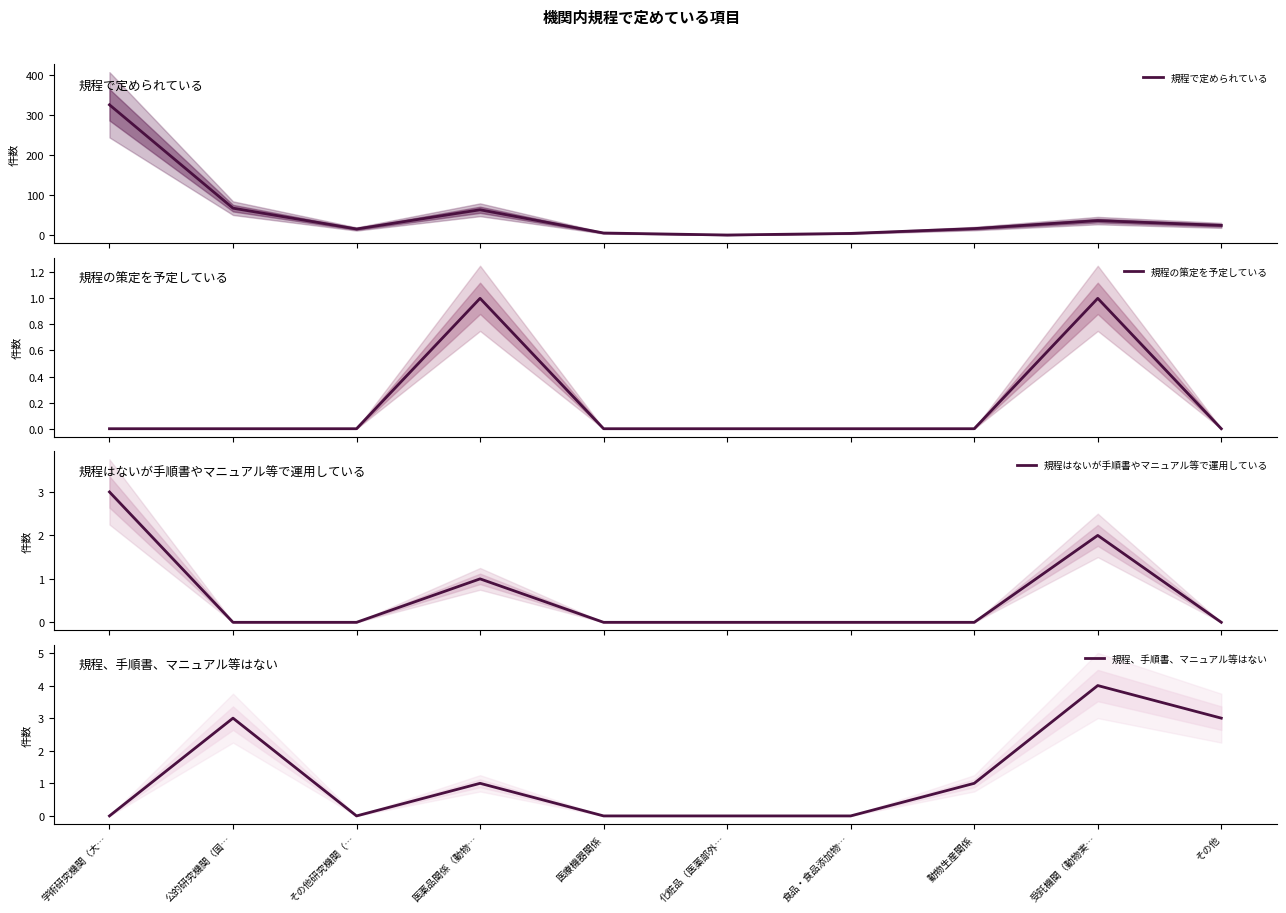

At 受託機関（動物実…, list the series in order from largest to smallest.

規程で定められている, 規程、手順書、マニュアル等はない, 規程はないが手順書やマニュアル等で運用している, 規程の策定を予定している